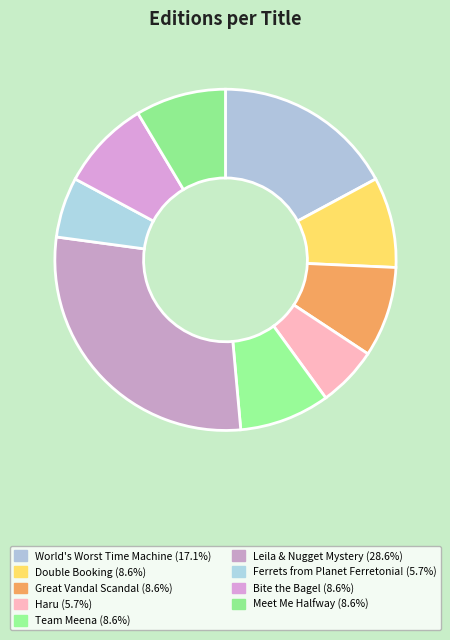

True or false: Meet Me Halfway accounts for 9% of the total.

True